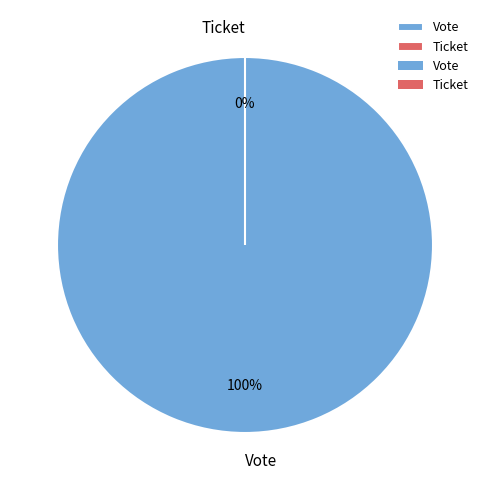

Do Vote and Ticket together represent more than half of the pie?

Yes